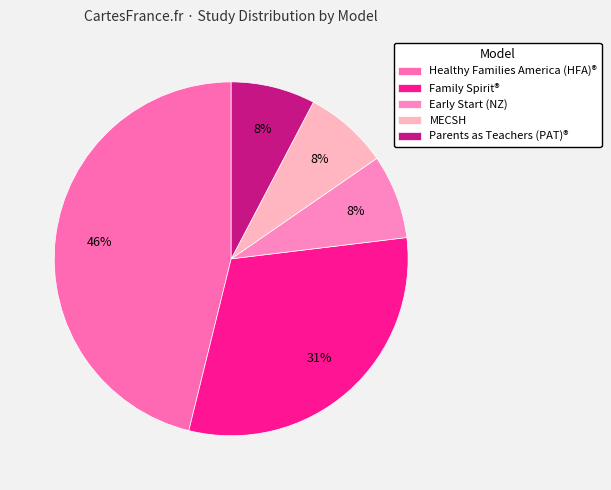

Is there a majority slice in this chart?

No